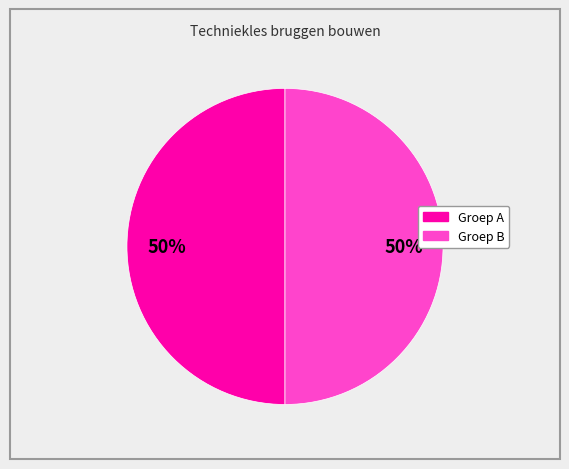

To the nearest percent, what is the average slice percentage?

50%